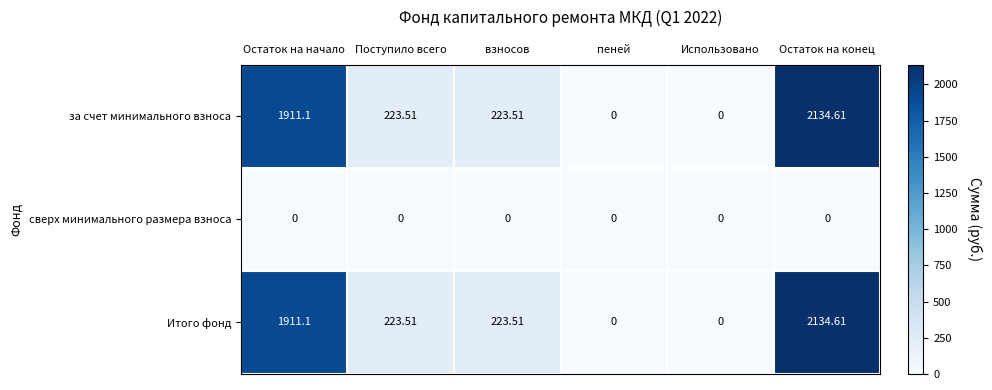

Which label corresponds to the largest value in the chart?

Остаток на конец